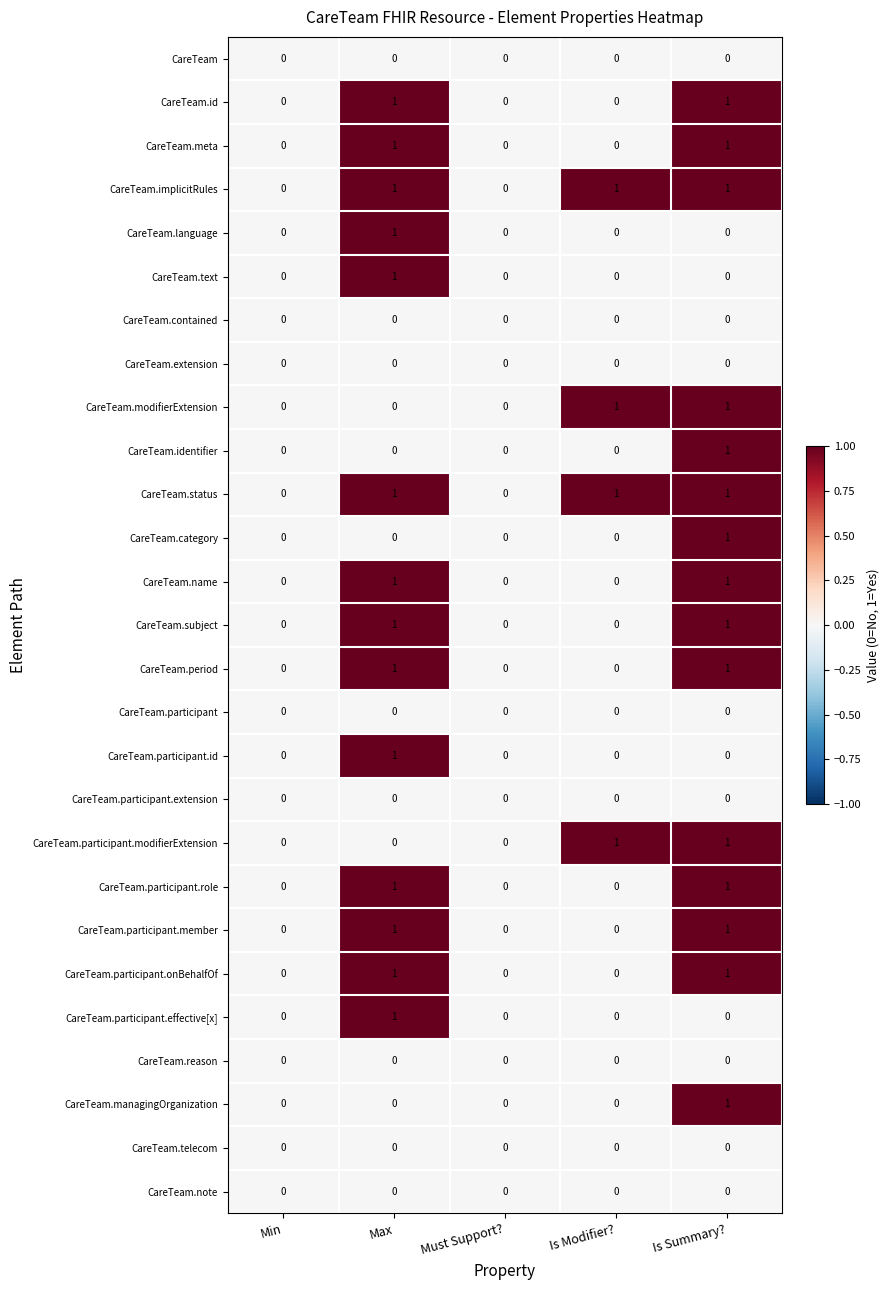

At which category is the sum across all series the highest?

Is Summary?